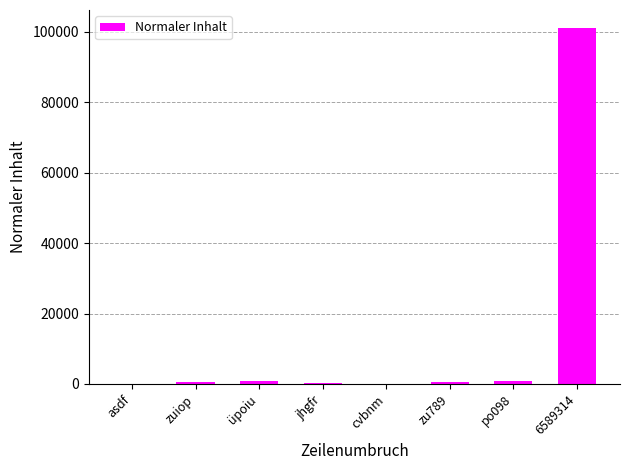

Which category has the highest value across all series?

6589314